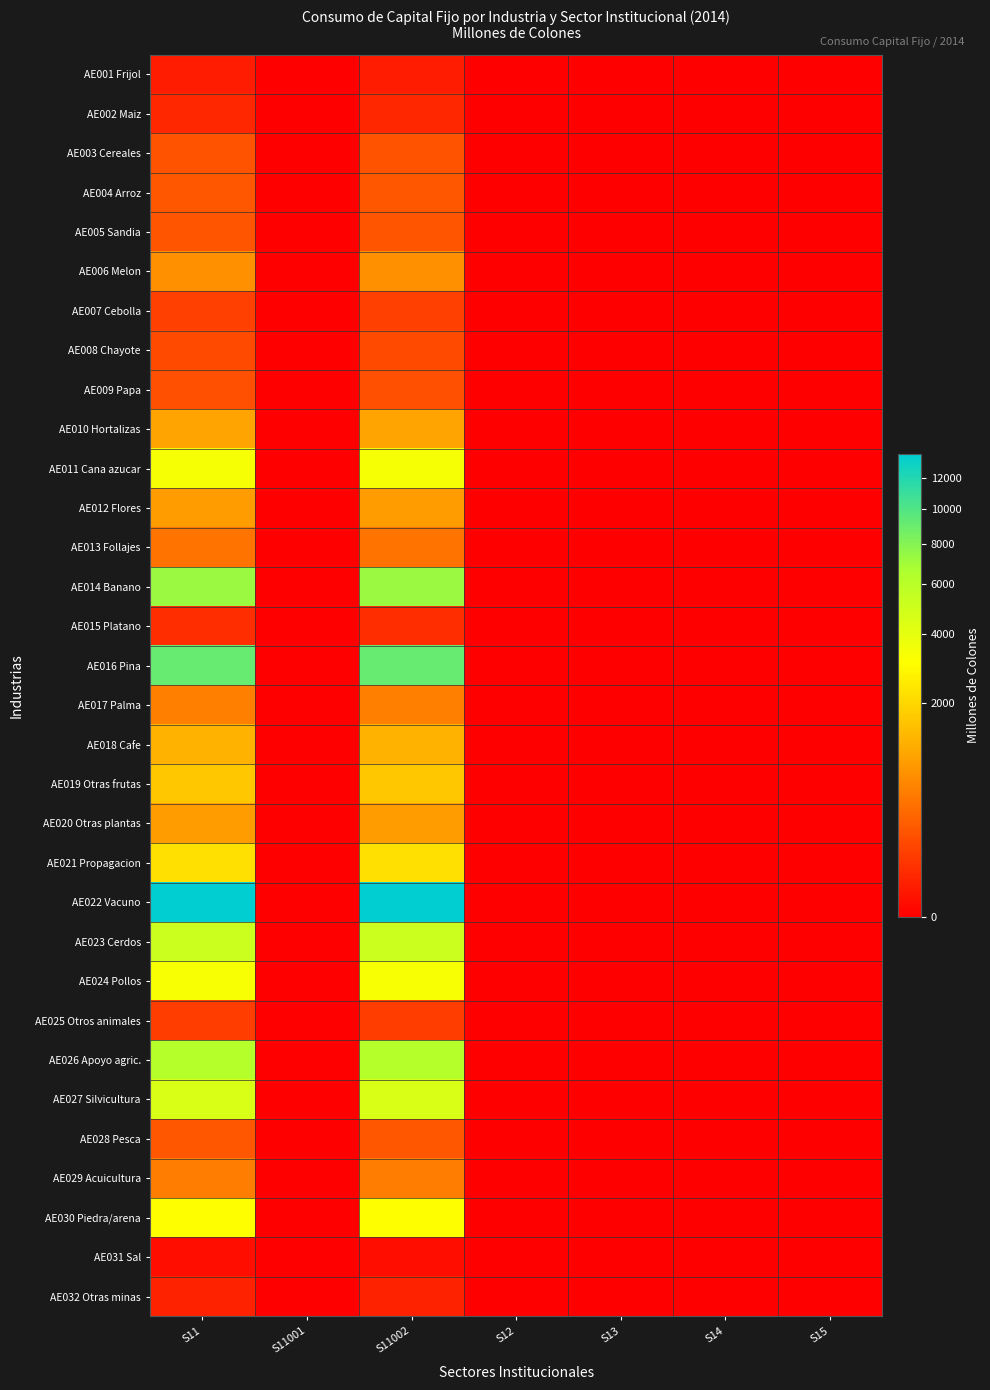

Which has a higher value, S11 or S14?

S11